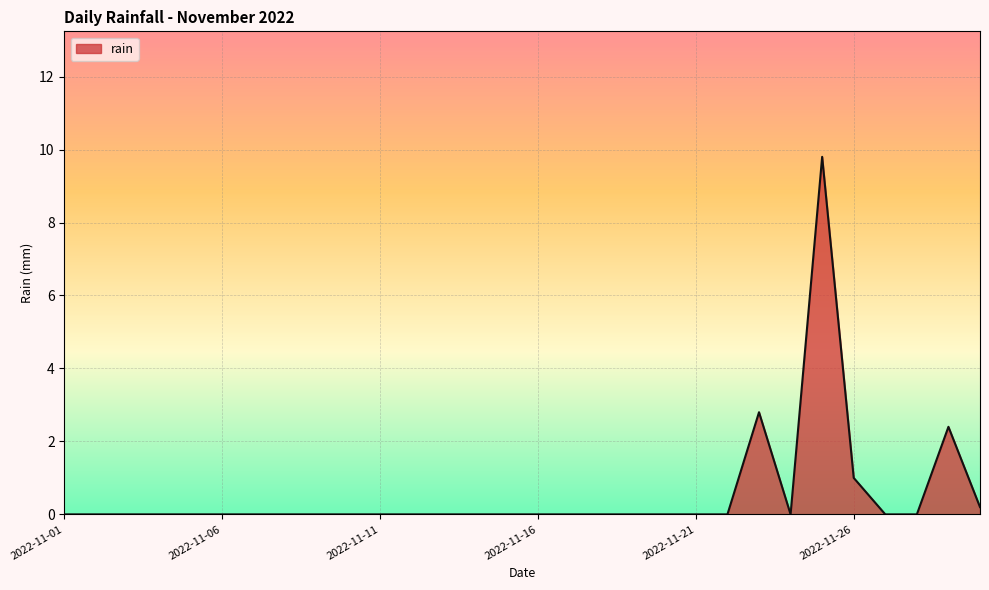

What is the maximum value shown in the chart?

9.8